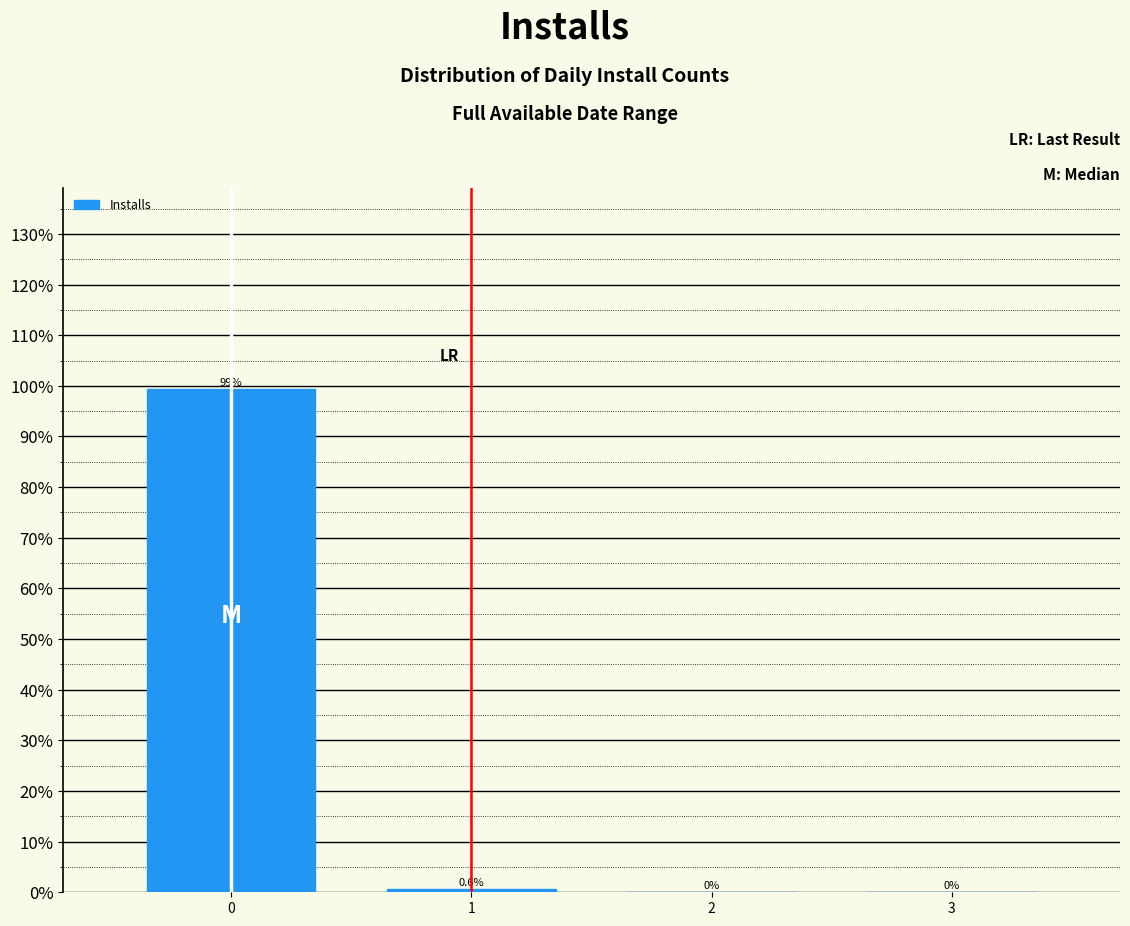

Reading right to left, transcribe all the data shown in this chart.

3=0.0	2=0.0	1=0.6	0=99.4